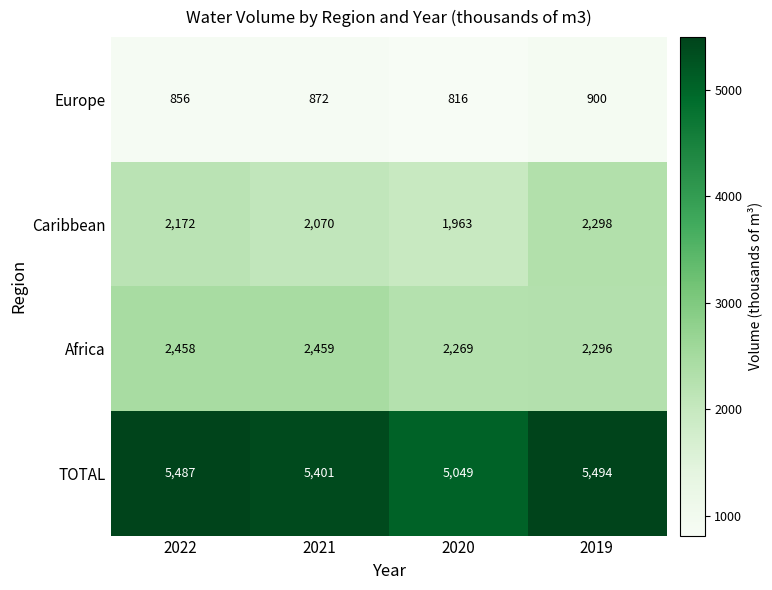

What is the spread (max minus min) of values at 2021?

4529